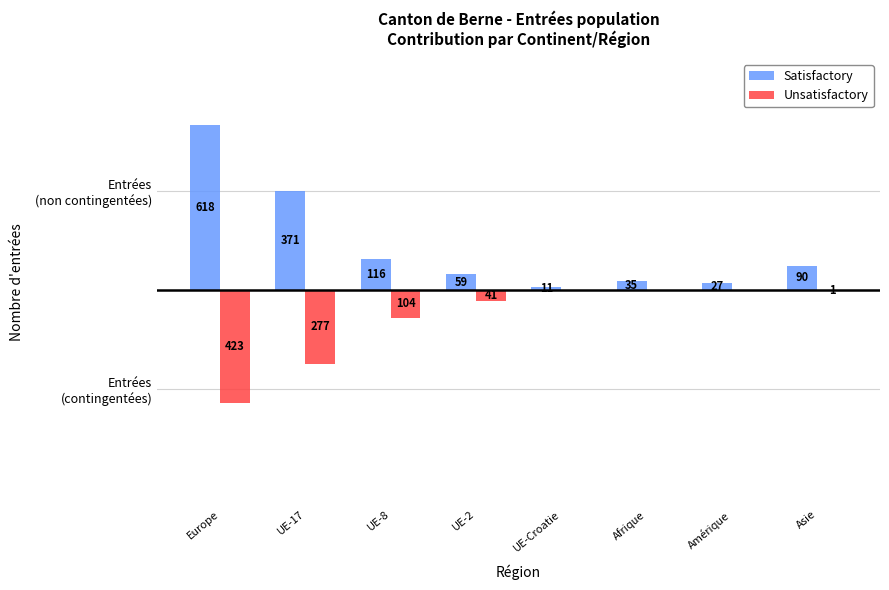

Which series changed the most between UE-8 and UE-Croatie?

Satisfactory